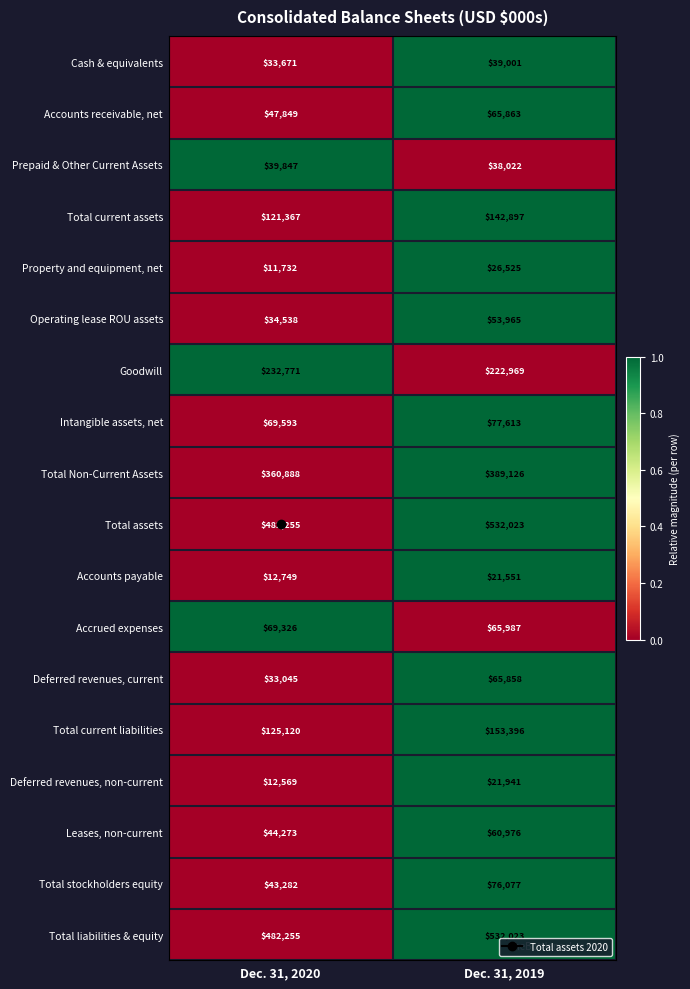

The Accounts payable series shows 34105 at Dec. 31, 2019. True or false?

False